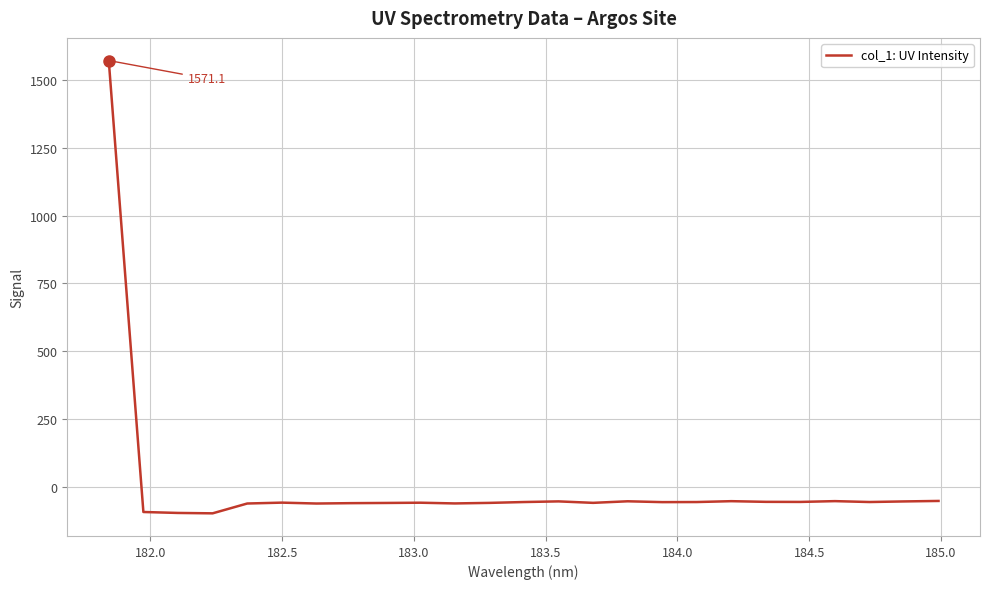

What is the greatest value displayed?

1571.1